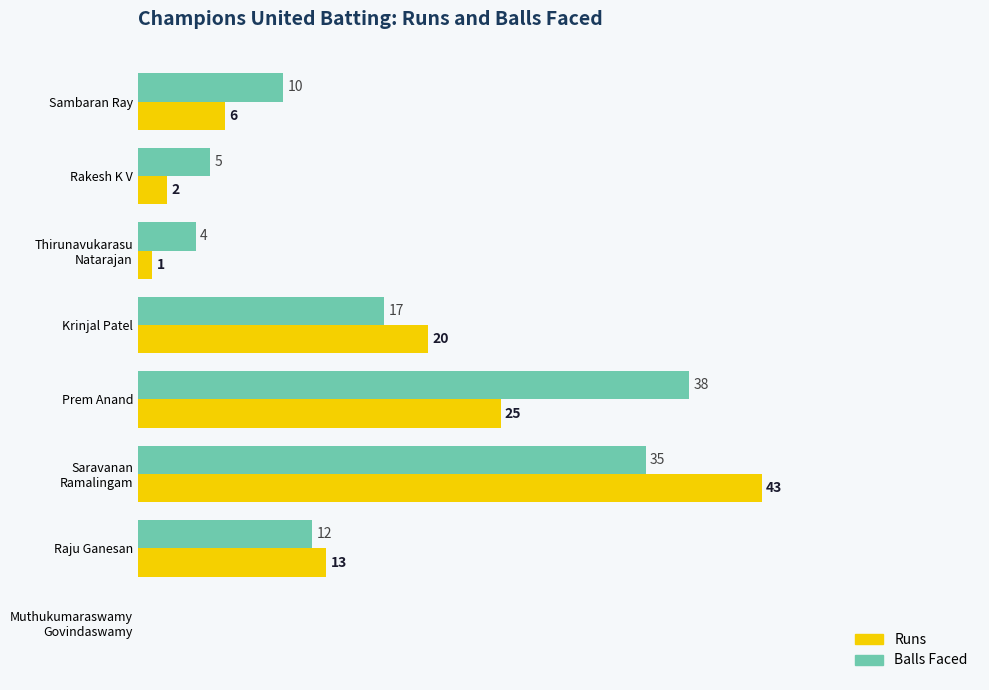

Which series has the largest total across all categories?

Balls Faced